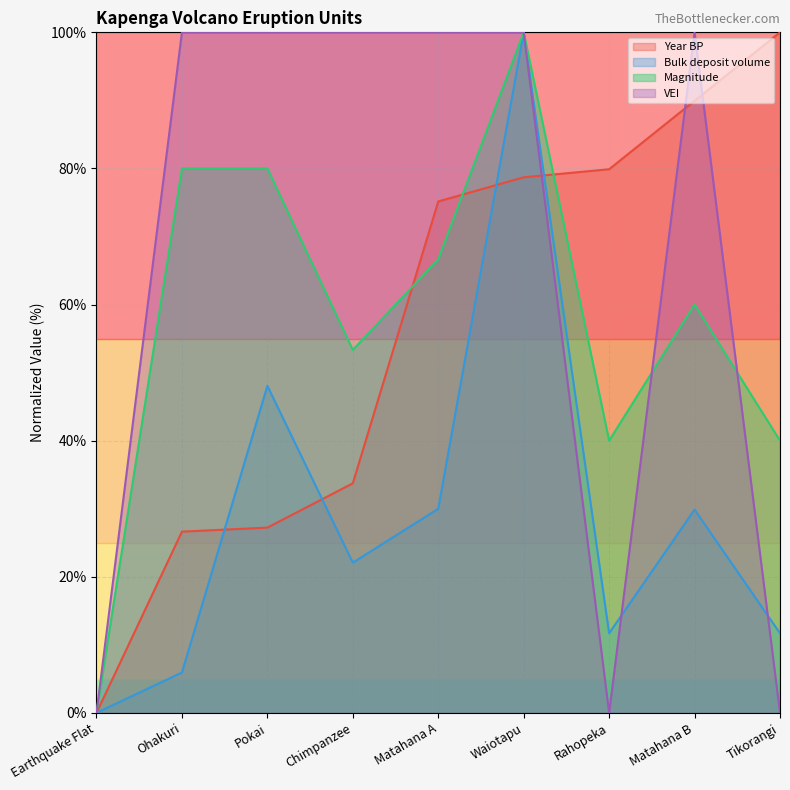

Where do Year BP and Magnitude first cross each other?

Chimpanzee and Matahana A